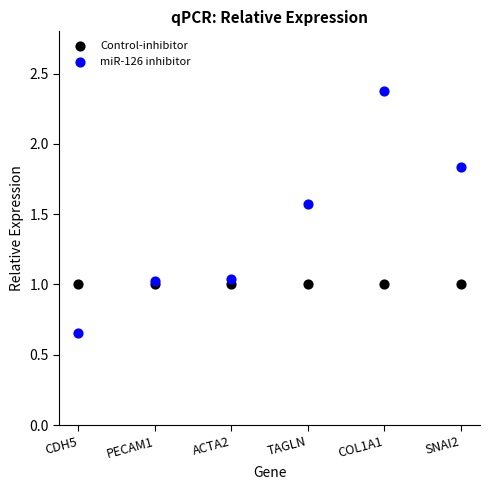

Which series reaches the minimum Y coordinate?

miR-126 inhibitor